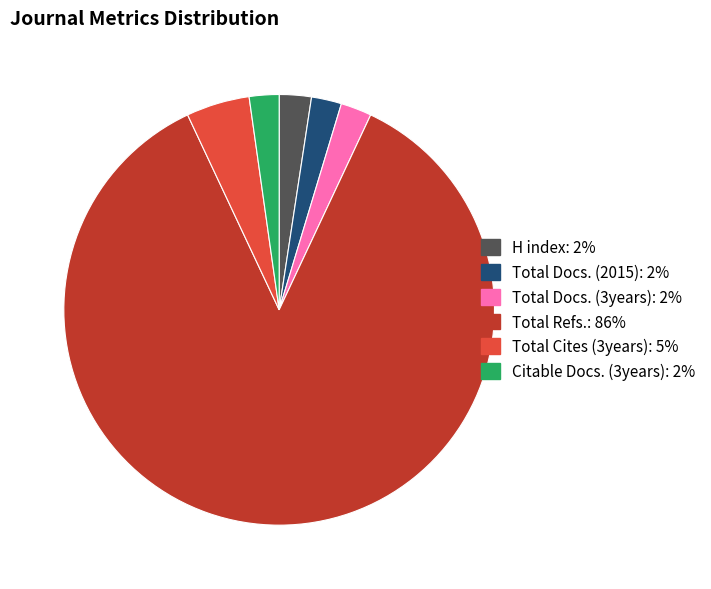

Which category has the biggest portion of the pie?

Total Refs.